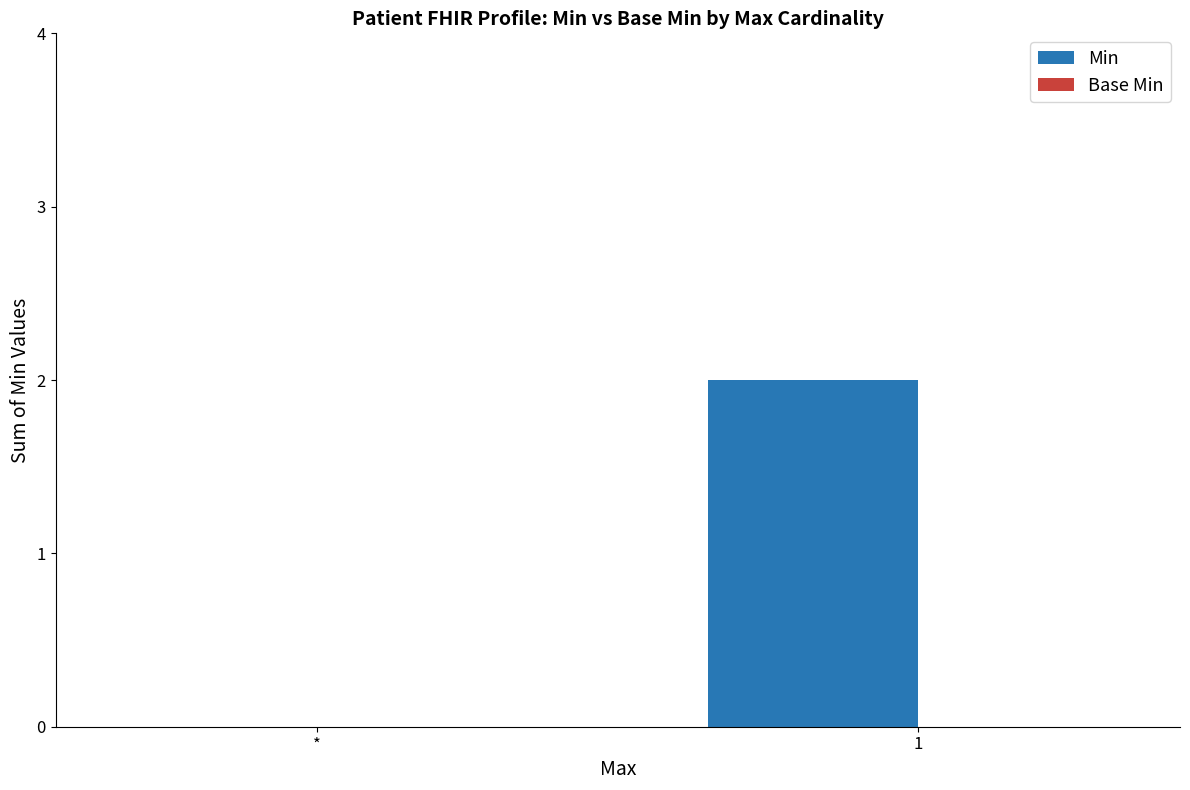

The value at * is -1. True or false?

False